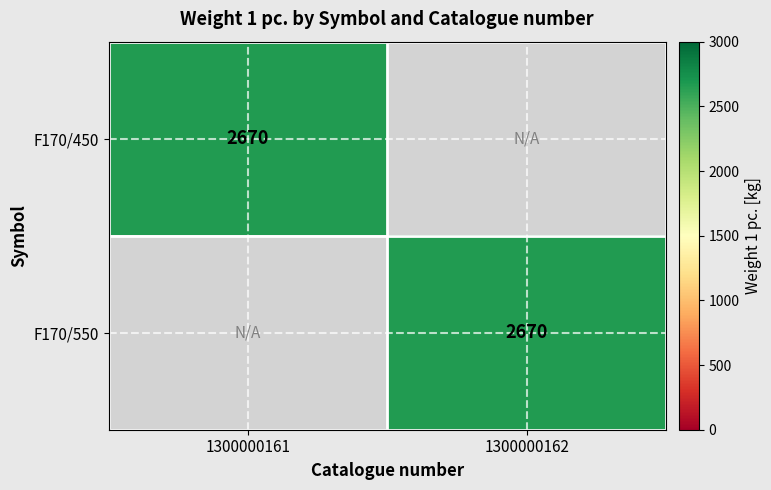

Is it true that F170/450 equals 2670 at 1300000161?

True